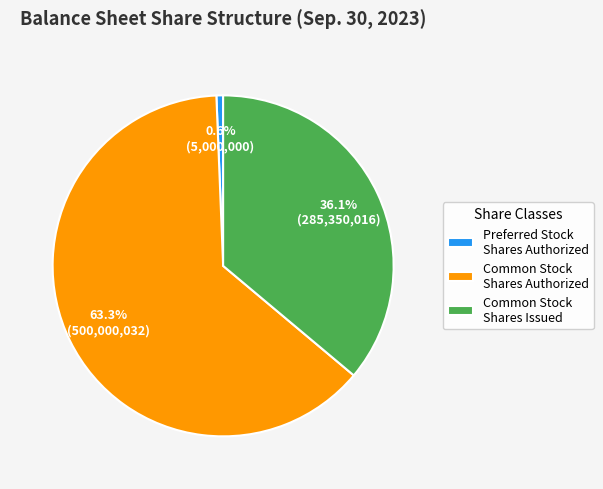

What is the ratio of the value at Common Stock Shares Issued to the value at Preferred Stock Shares Authorized?

57.1